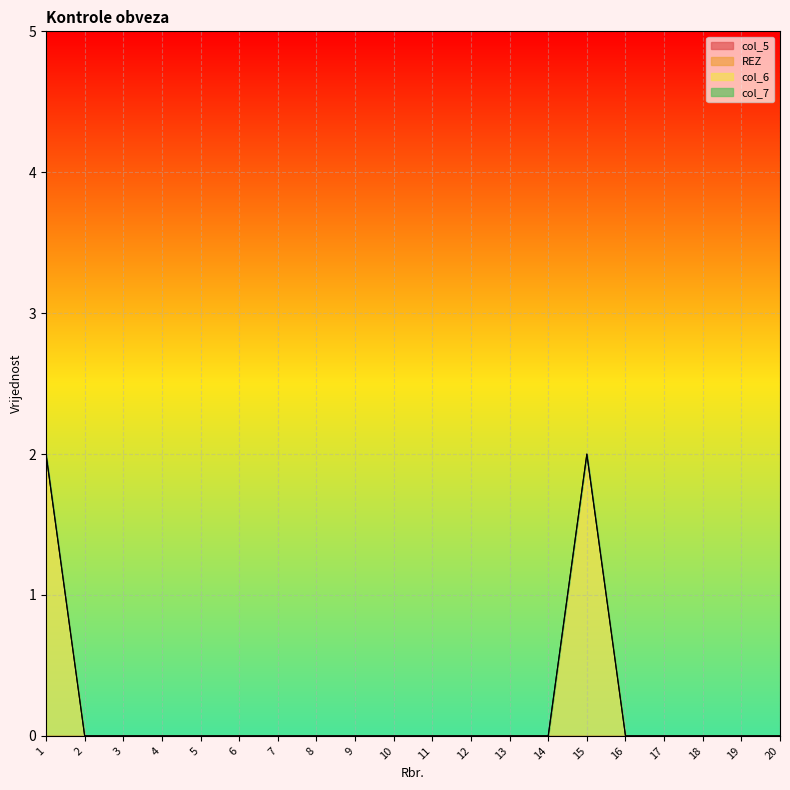

At 3, list the series in order from largest to smallest.

col_5, REZ, col_6, col_7